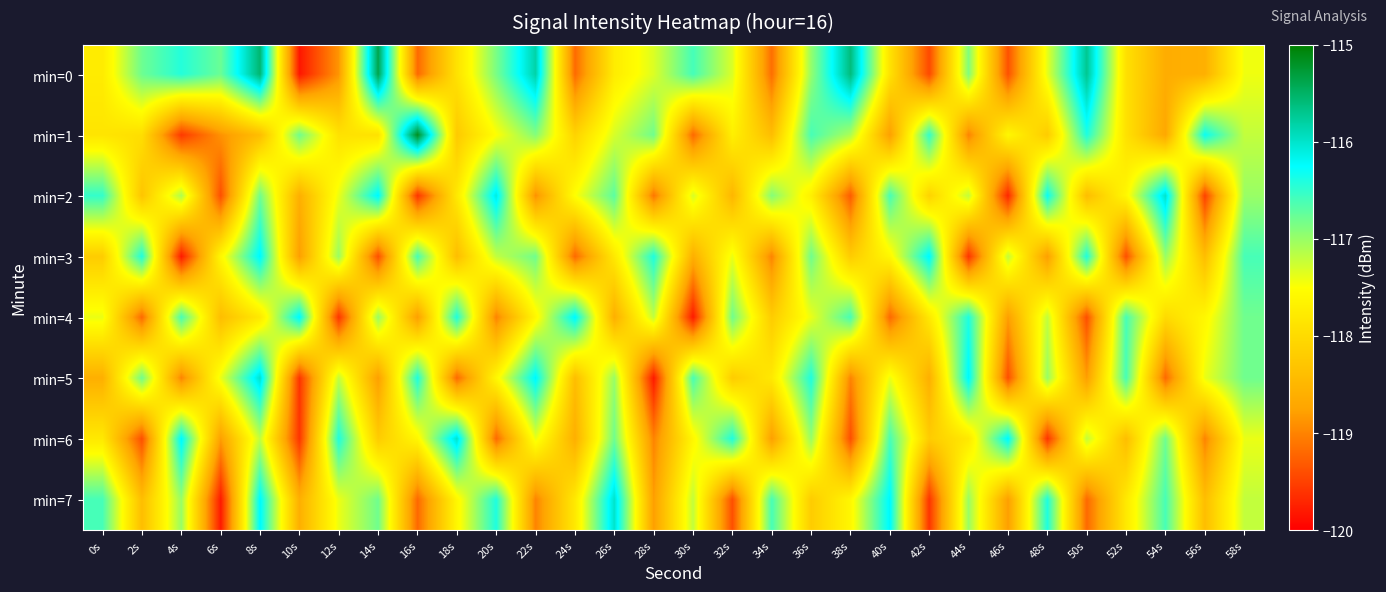

Which series has the largest total across all categories?

min=0